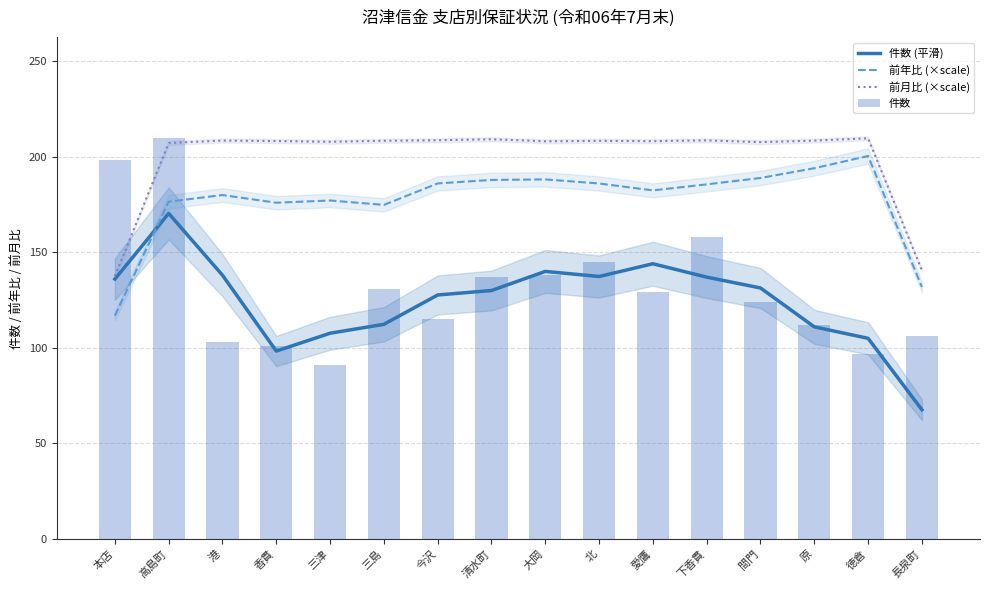

At which category is the sum across all series the highest?

高島町